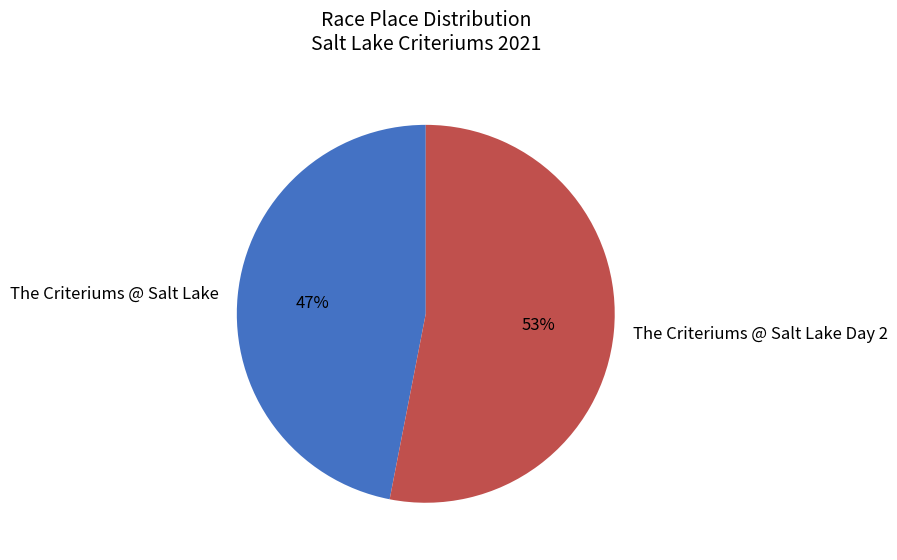

What is the ratio of the value at The Criteriums @ Salt Lake Day 2 to the value at The Criteriums @ Salt Lake?

1.1